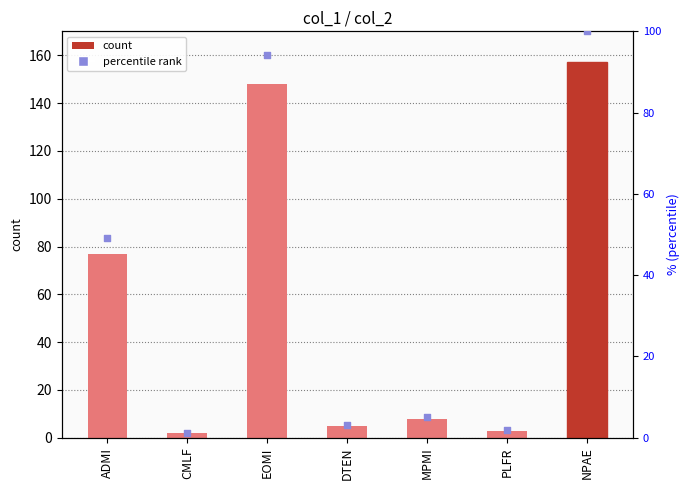

At how many categories does at least one series exceed 64?

3